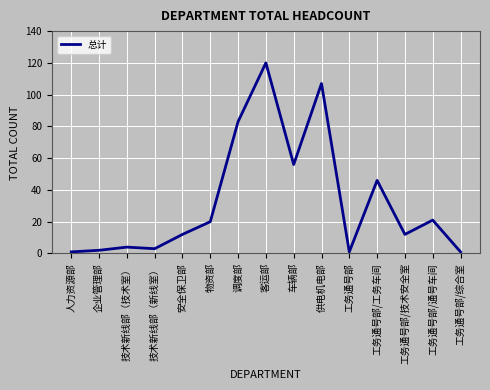

How many distinct data groups are displayed?

1